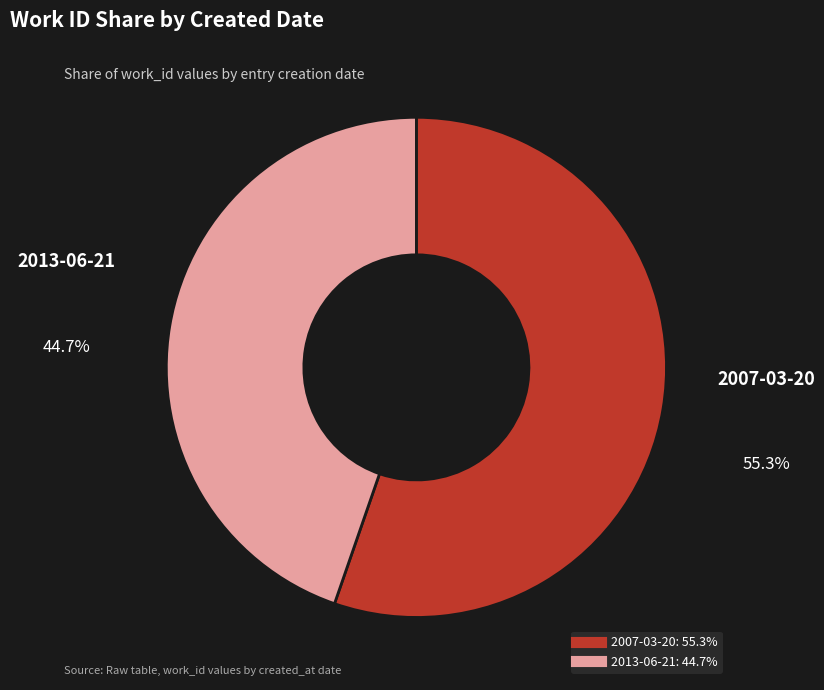

Is it true that 2013-06-21 is 45% of the pie?

True